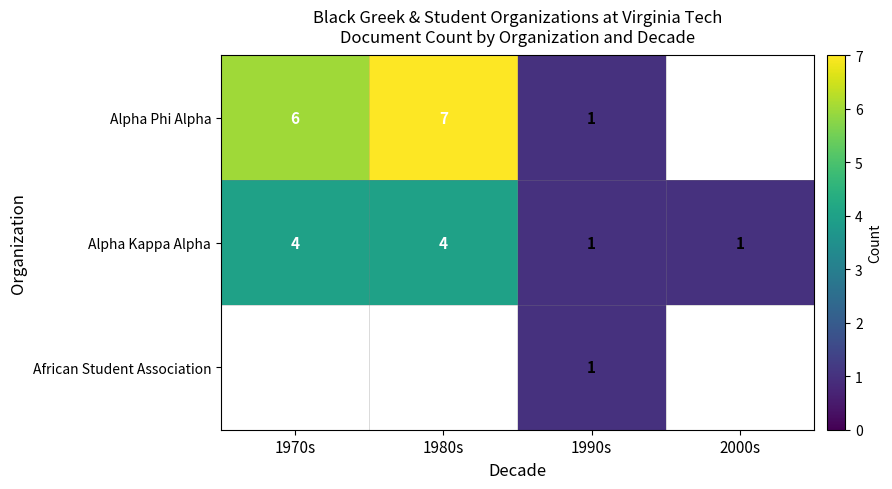

What value does the Alpha Kappa Alpha series have at 1980s?

4.0